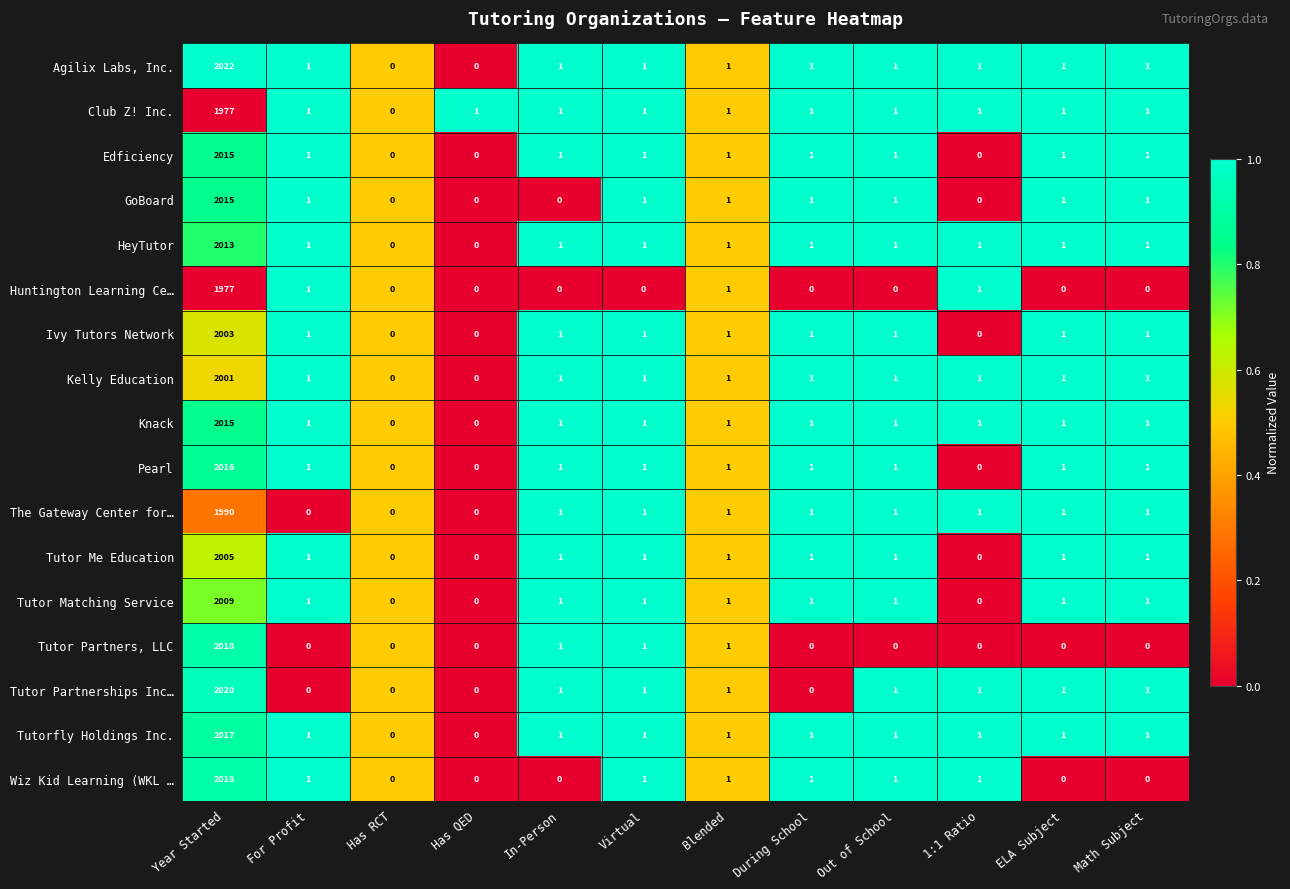

The Tutor Matching Service series shows 0 at 1:1 Ratio. True or false?

True